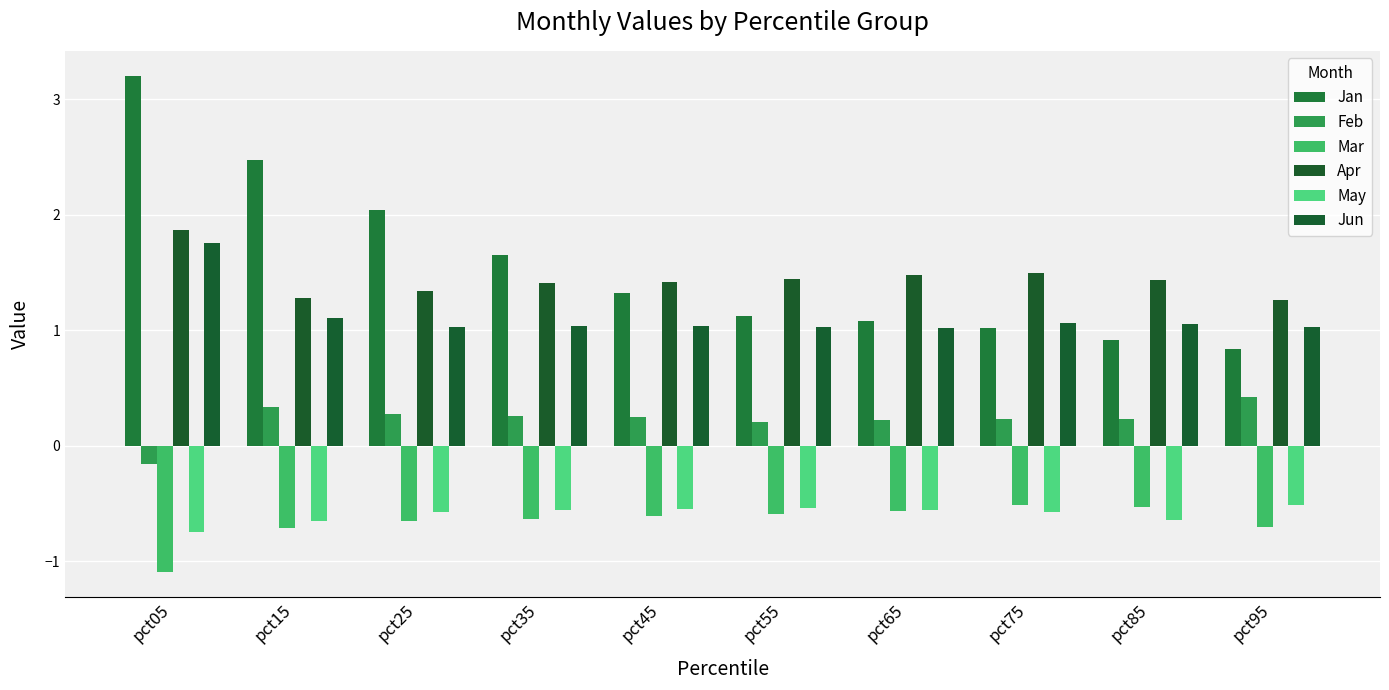

What is the difference between the second highest and second lowest values in the Feb series?

0.1